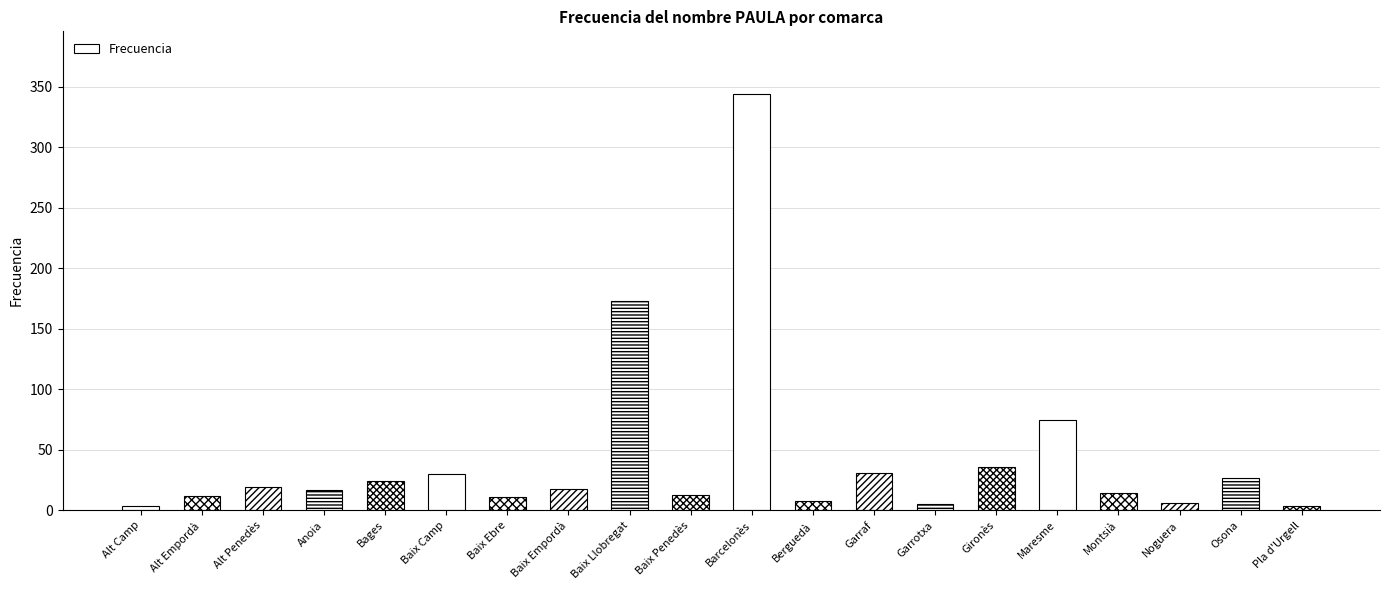

What is the sum of all values?

871